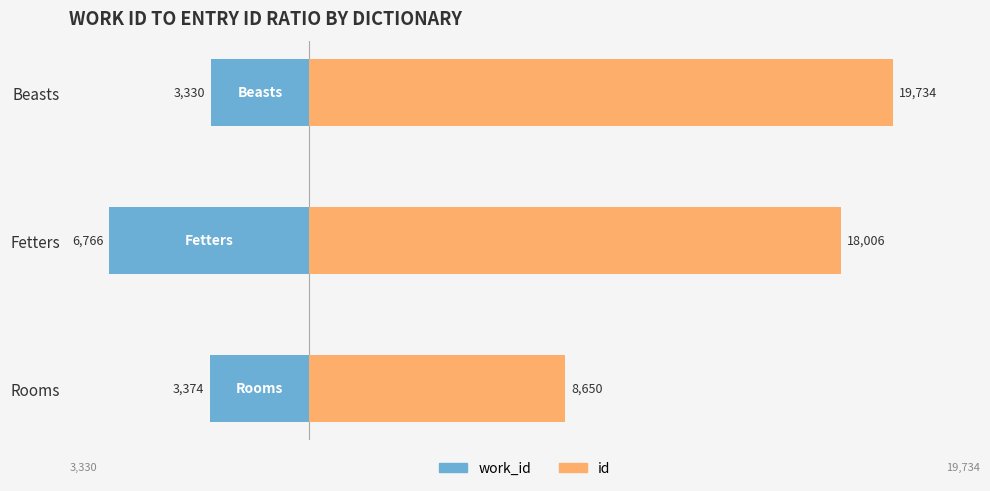

What position from the right is Beasts?

1